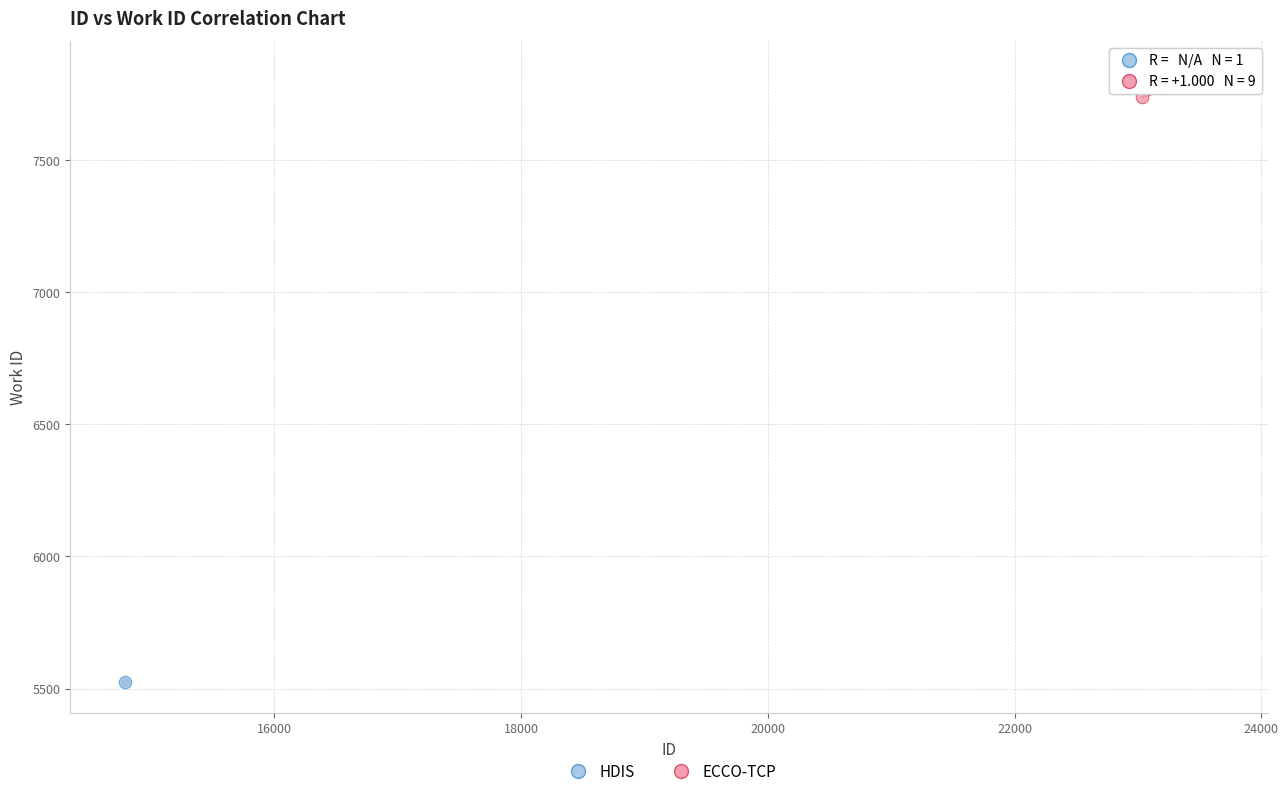

What are all the series names shown in the legend?

HDIS, ECCO-TCP